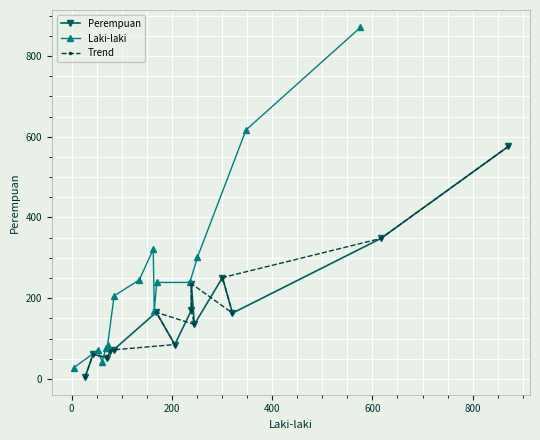

What is the average value of the Trend series?

170